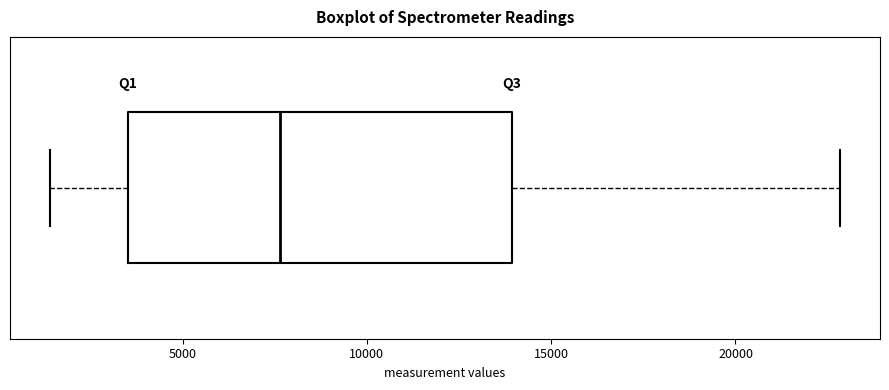

Read this box plot against the x-axis: the position of the median line, the range covered by the box, and the ends of both whiskers. The values are not printed on the chart, so give them approximately, as read against the axis.

median 7500, box 3500 to 14000, whiskers 1500 to 23000